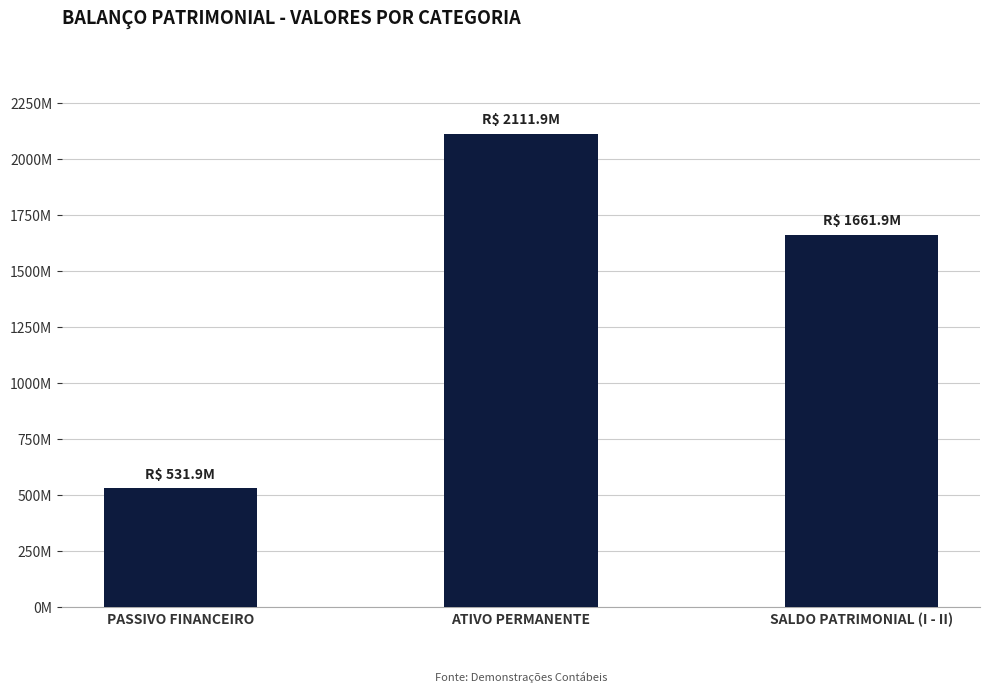

At which label does the data first exceed 1661947793?

ATIVO PERMANENTE